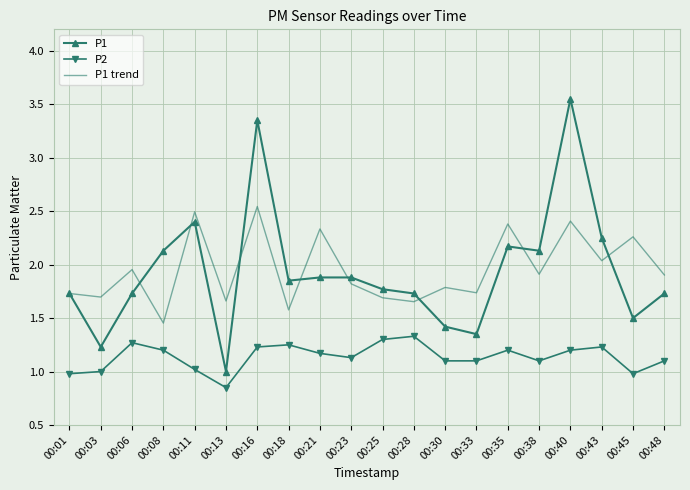

What is the total value across all series at 00:33?

4.2